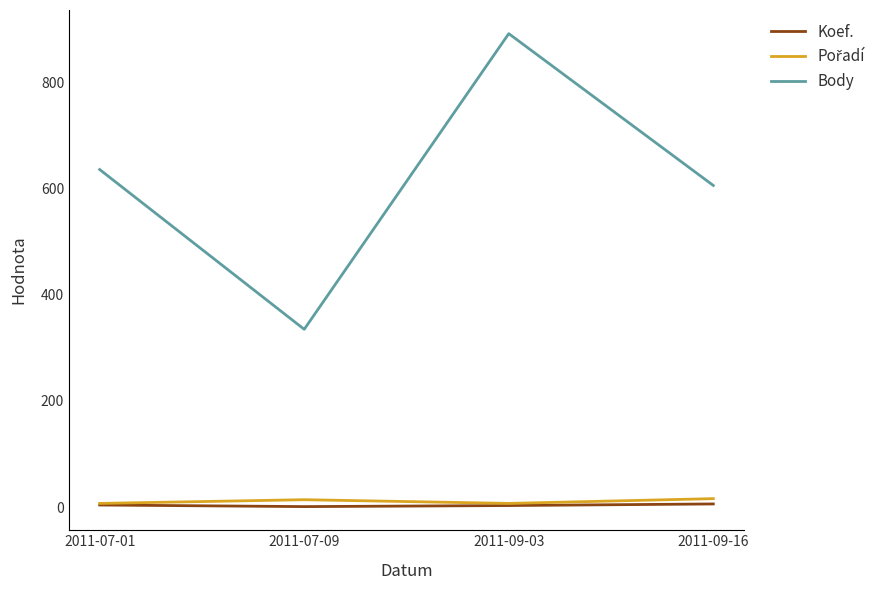

What is the minimum value shown in the chart?

1